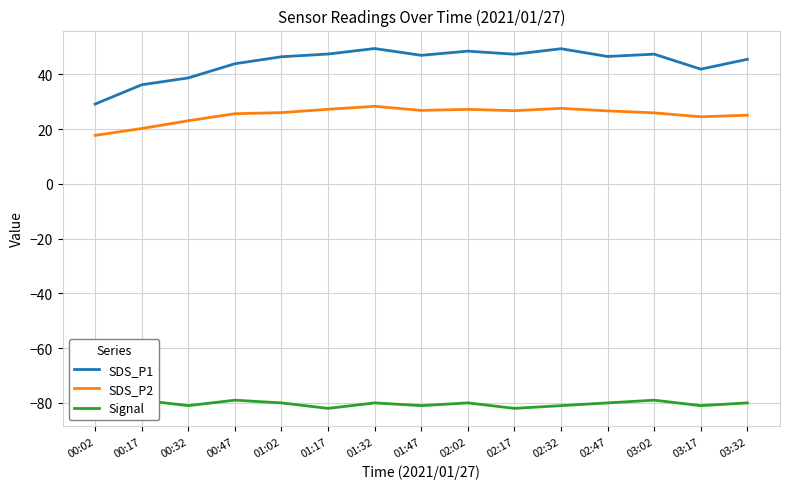

What are all the series names shown in the legend?

SDS_P1, SDS_P2, Signal